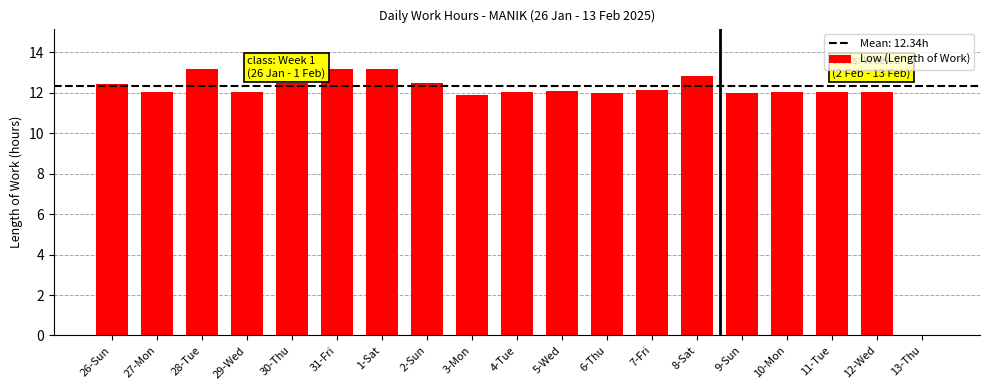

What is the change in value from 2-Sun to 13-Thu?

-12.5